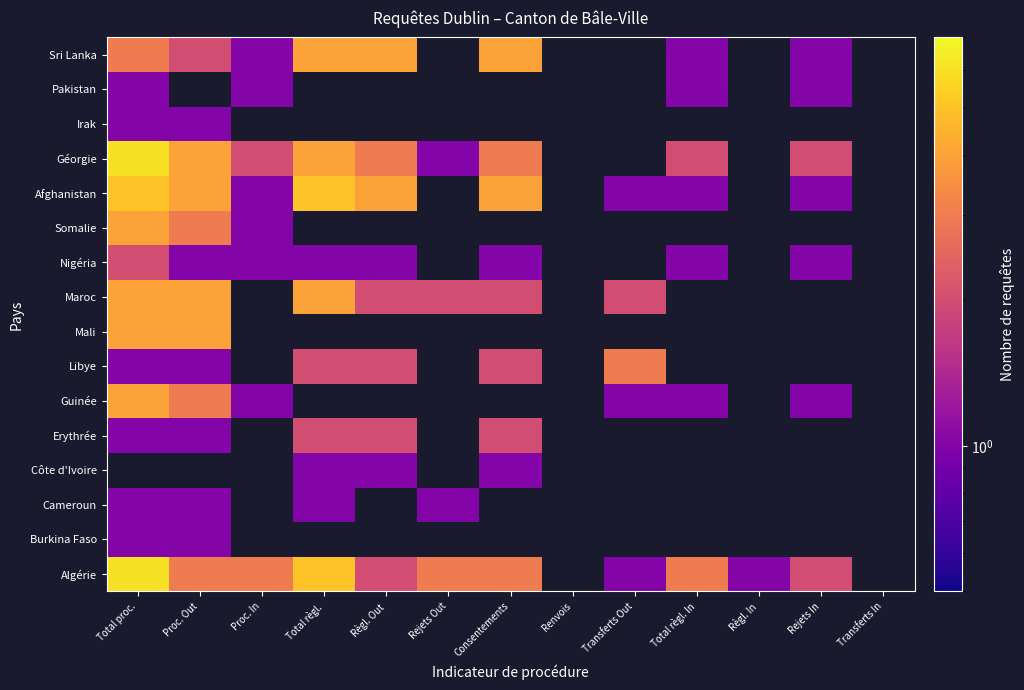

At Total règl. In, list the series in order from smallest to largest.

Algérie, Burkina Faso, Cameroun, Côte d'Ivoire, Erythrée, Guinée, Libye, Mali, Maroc, Nigéria, Somalie, Afghanistan, Géorgie, Irak, Pakistan, Sri Lanka